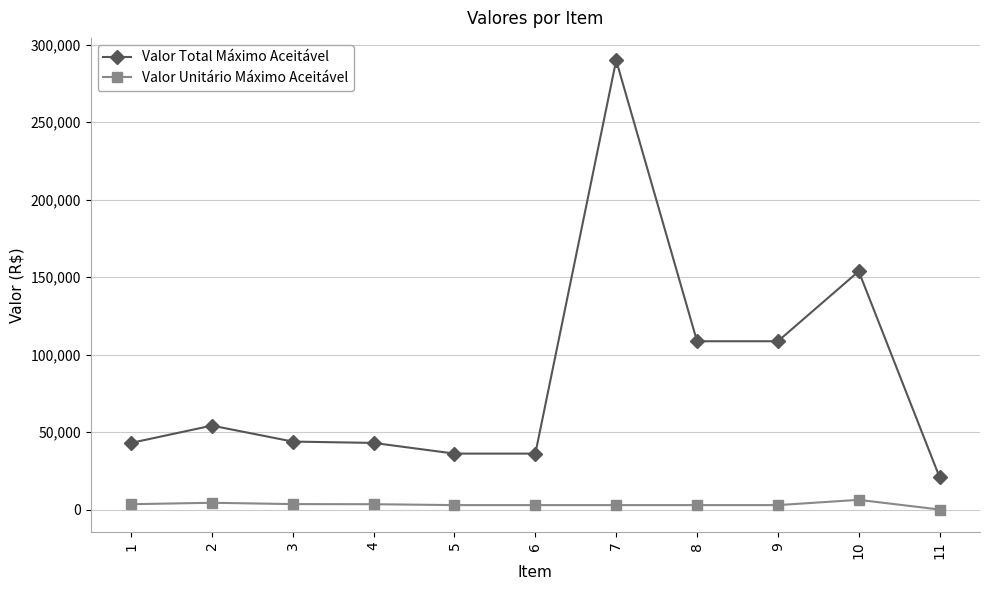

What is the lowest value of the Valor Unitário Máximo Aceitável series?

175.2